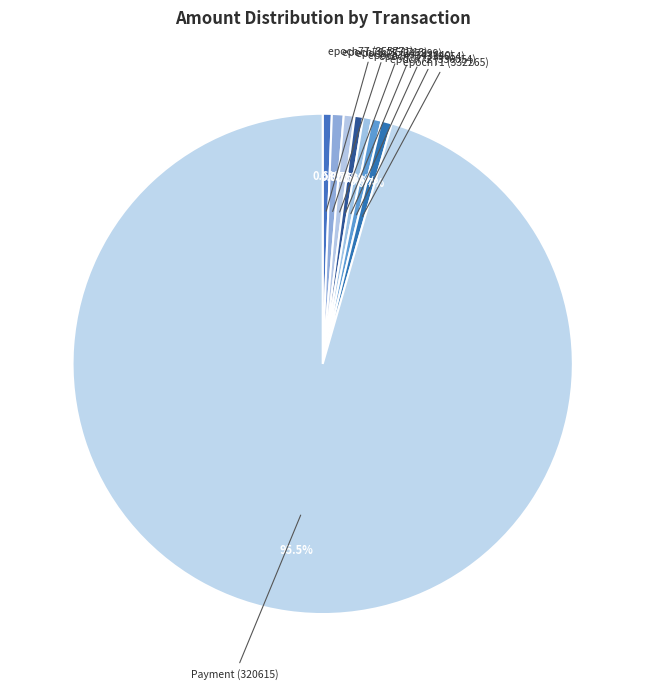

Count the number of slices in the pie.

8